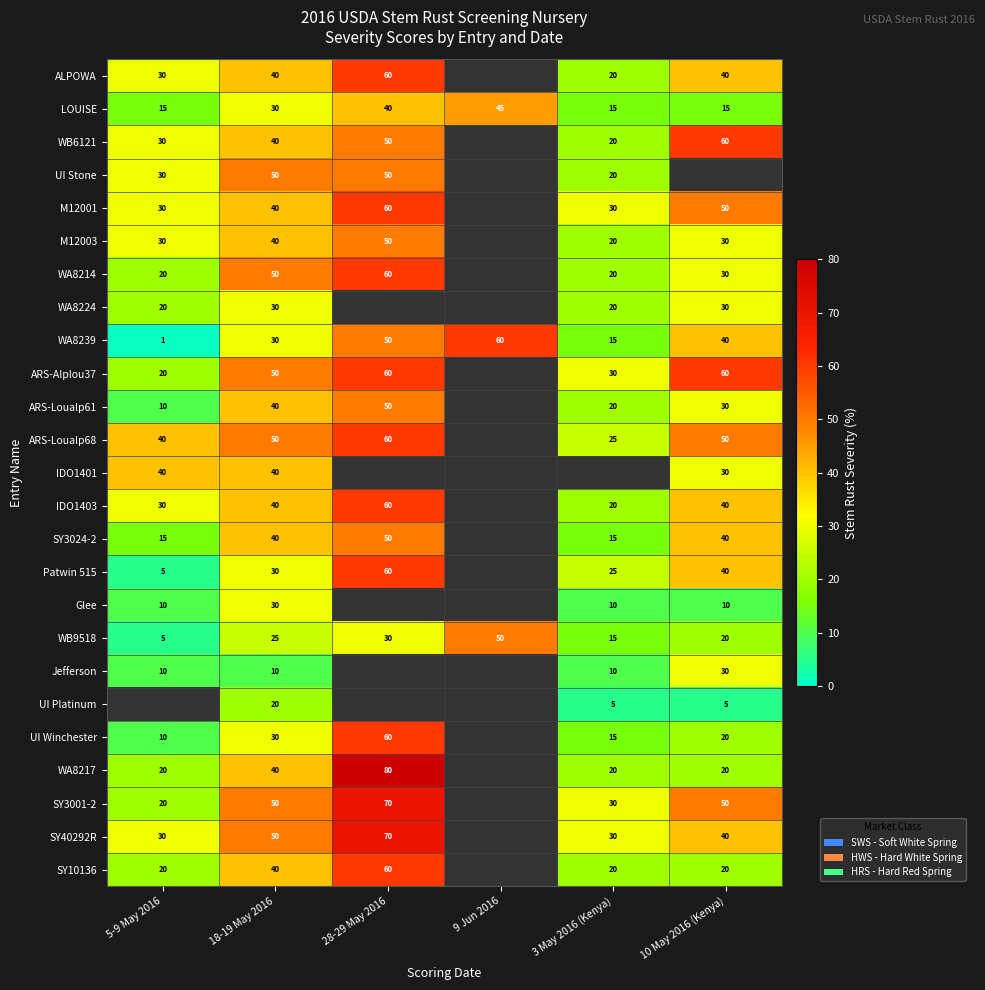

At how many categories does at least one series exceed 22?

6